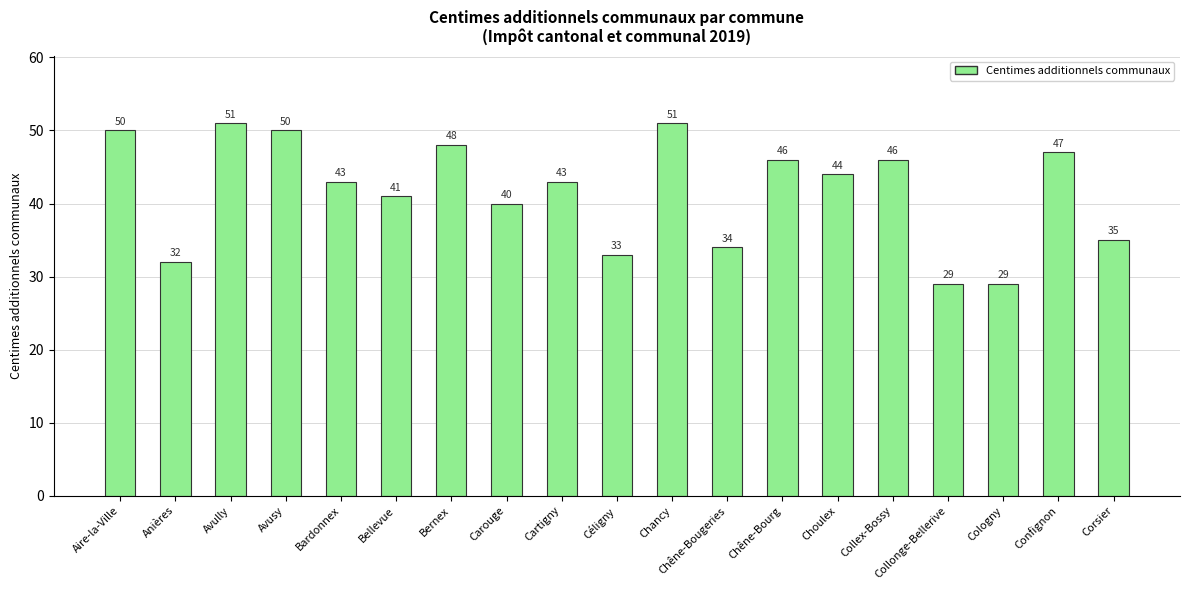

The chart shows a value of 51 at Avully. True or false?

True